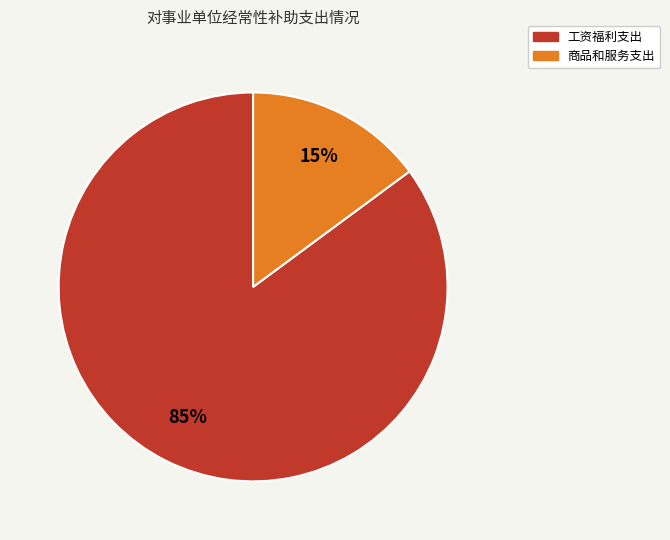

Count the number of slices in the pie.

2